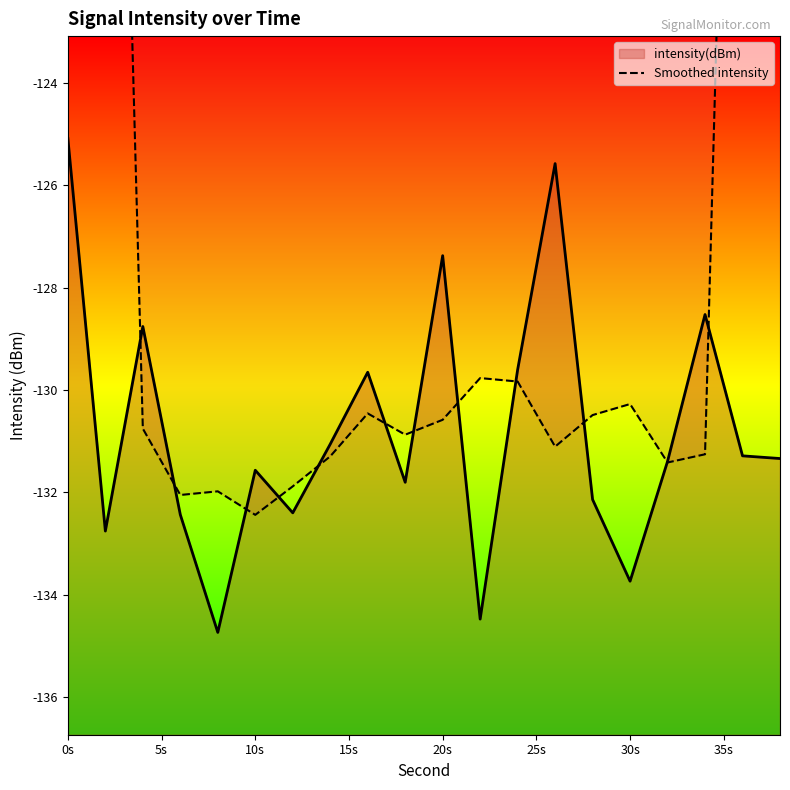

How many data points are less than -130?

14